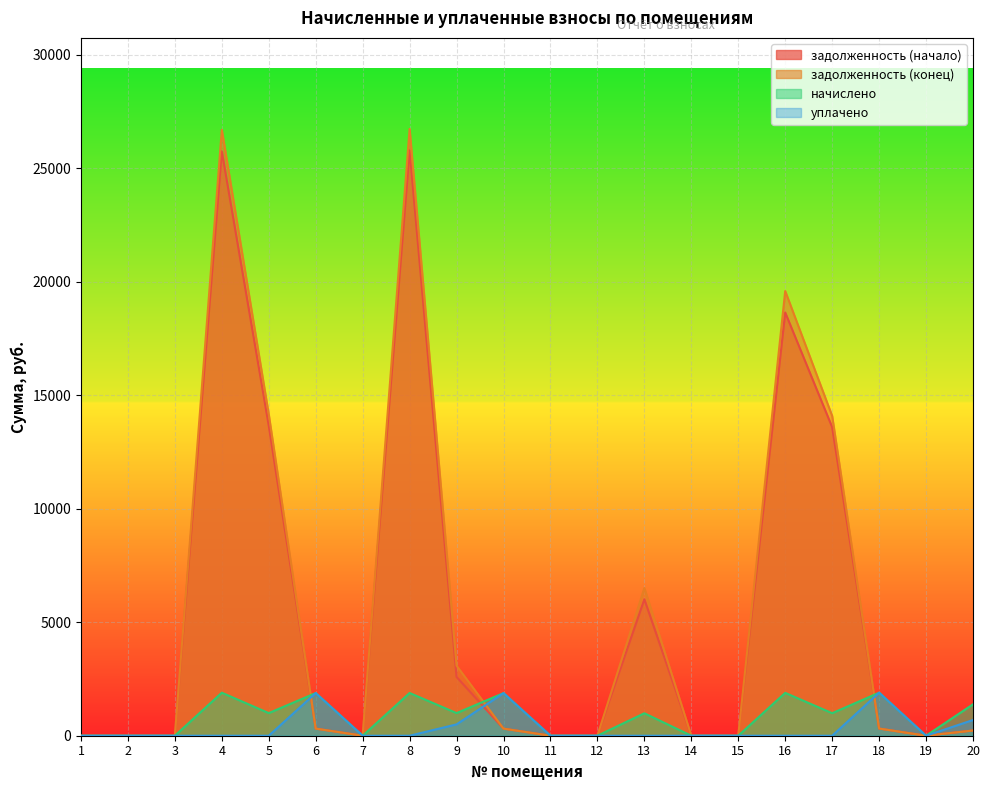

How many lines are shown in the chart?

4